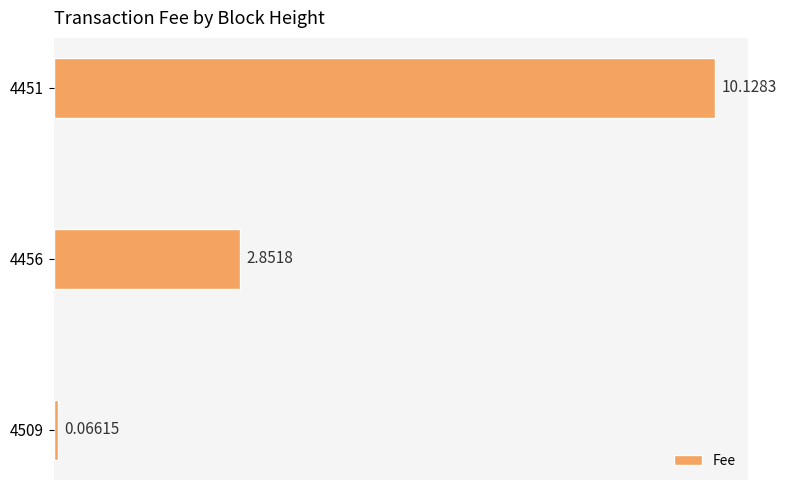

How many data points does each series have?

3